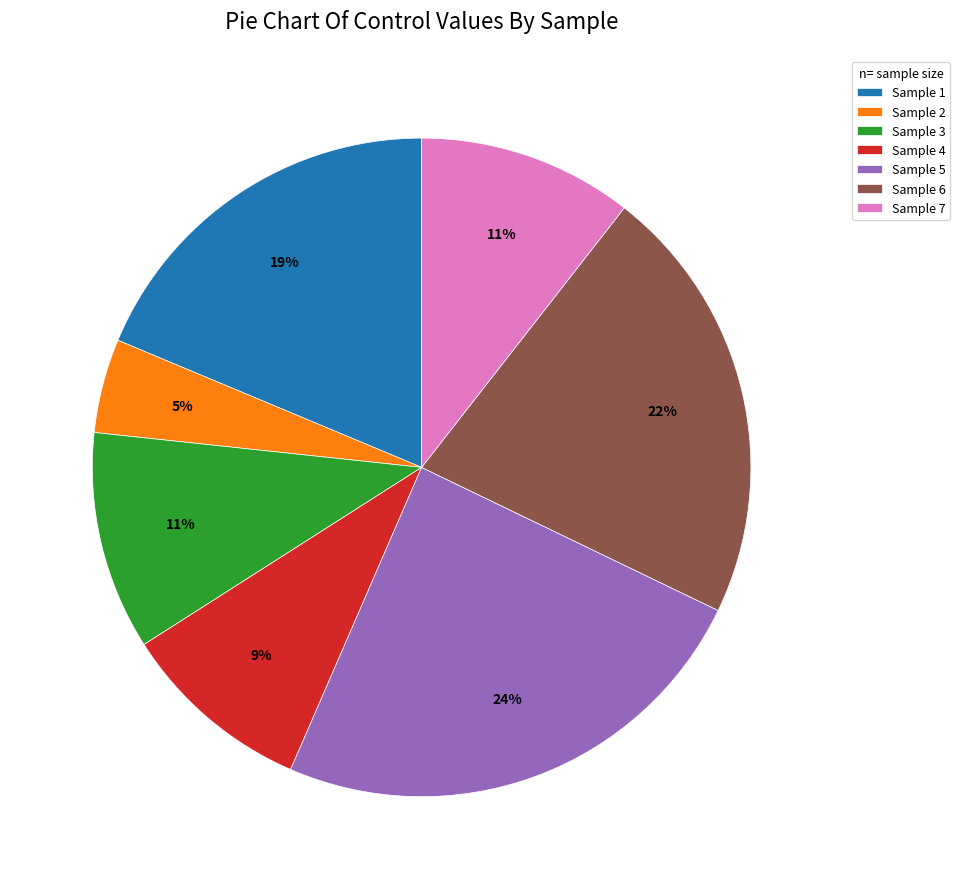

What is the smallest slice in the pie chart?

Sample 2